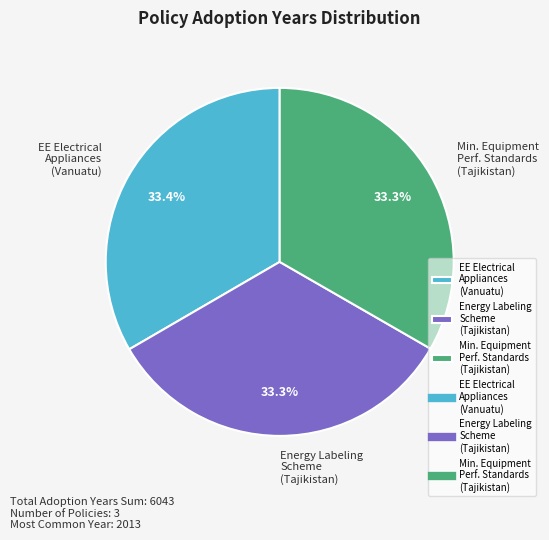

Does EE Electrical Appliances (Vanuatu) account for over 50% of the chart?

No